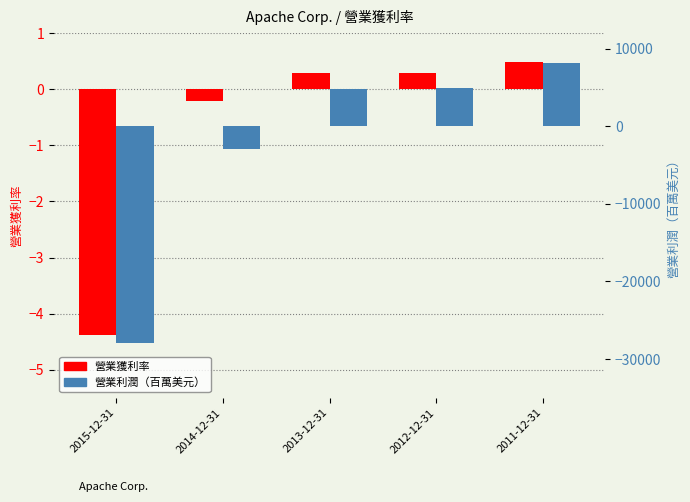

At which label does 營業利潤（百萬美元） reach its peak?

2011-12-31